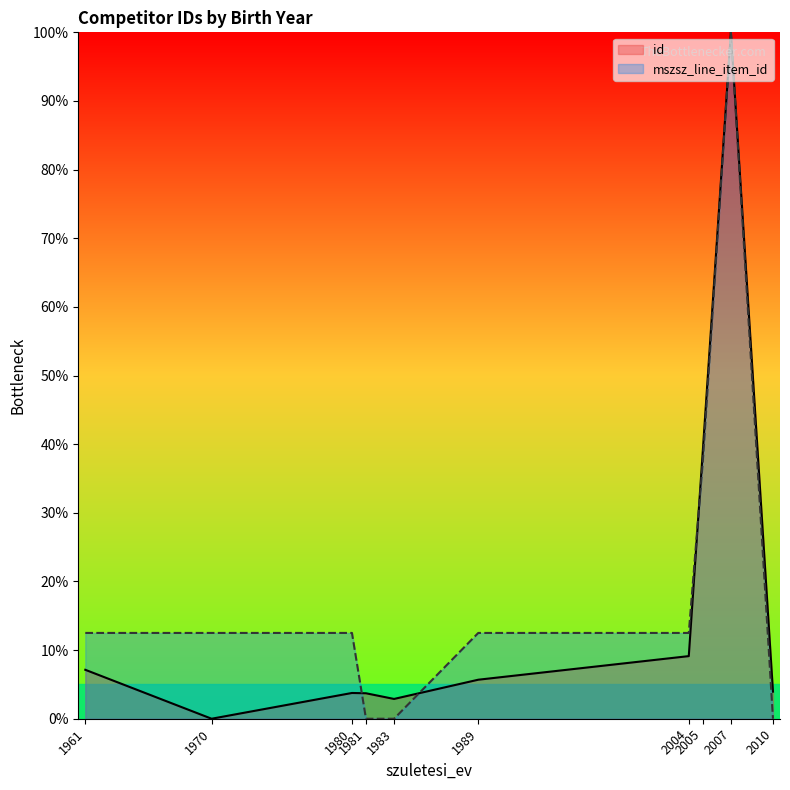

Which category has the lowest value in the mszsz_line_item_id series?

1981